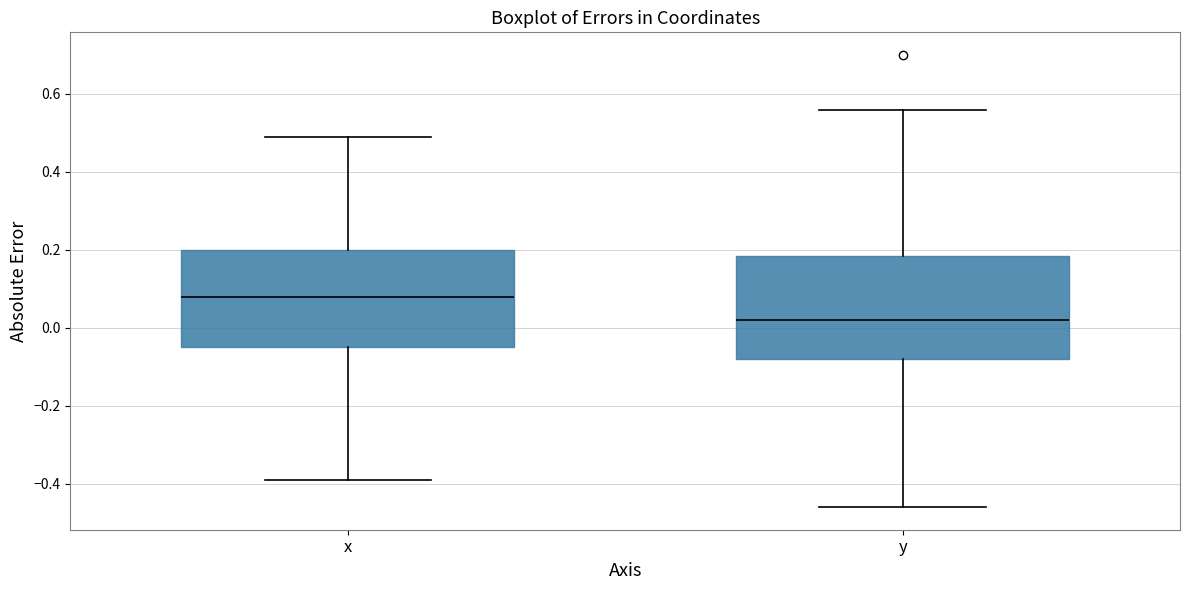

Reading left to right, transcribe this box plot: for each box, give where its median line is, the range the box spans, and where its two whiskers end, as read against the y-axis. The values are not printed on the chart, so give them approximately, as read against the axis.

x: median 0.08, box -0.04 to 0.20, whiskers -0.38 to 0.50
y: median 0.02, box -0.08 to 0.18, whiskers -0.46 to 0.56